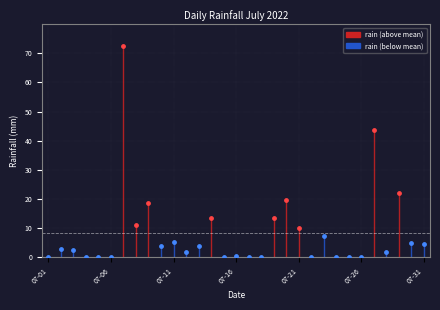

What is the change in value from 2022-07-18 to 2022-07-31?

+4.6